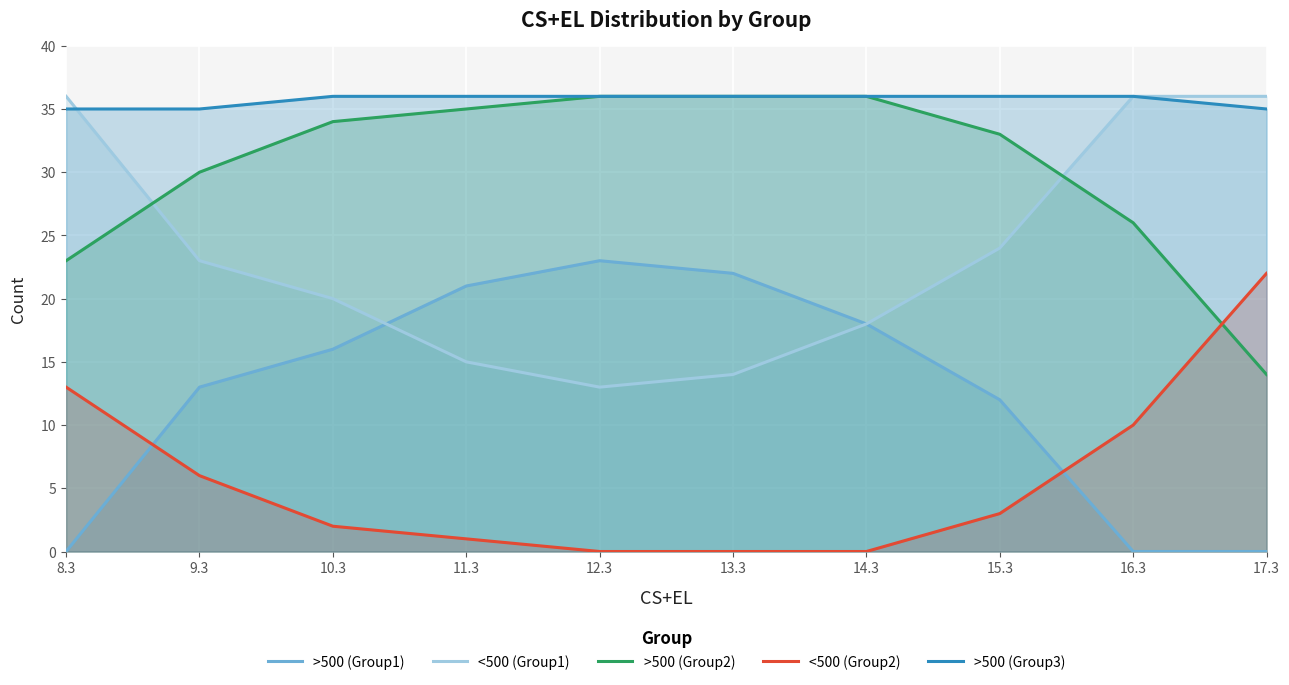

Reading left to right, transcribe all the data shown in this chart.

>500 (Group1): 0	13	16	21	23	22	18	12	0	0
<500 (Group1): 36	23	20	15	13	14	18	24	36	36
>500 (Group2): 23	30	34	35	36	36	36	33	26	14
<500 (Group2): 13	6	2	1	0	0	0	3	10	22
>500 (Group3): 35	35	36	36	36	36	36	36	36	35